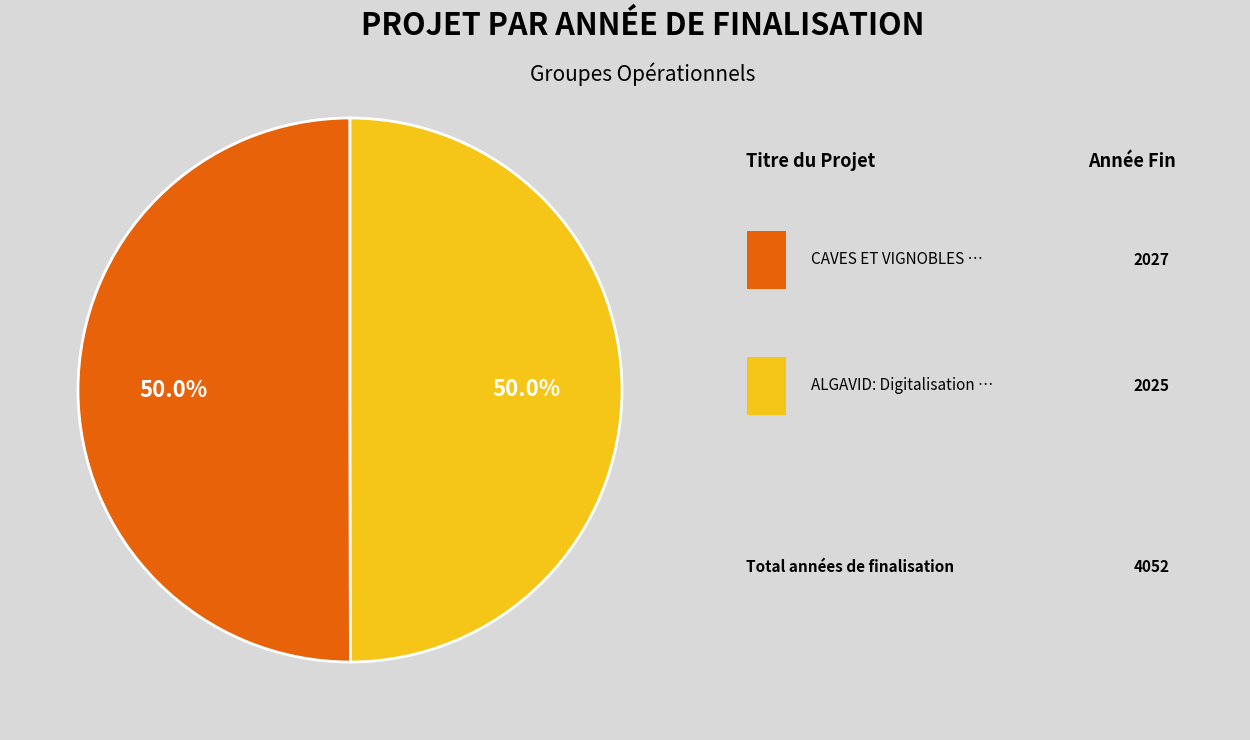

How many slices are in this pie chart?

2